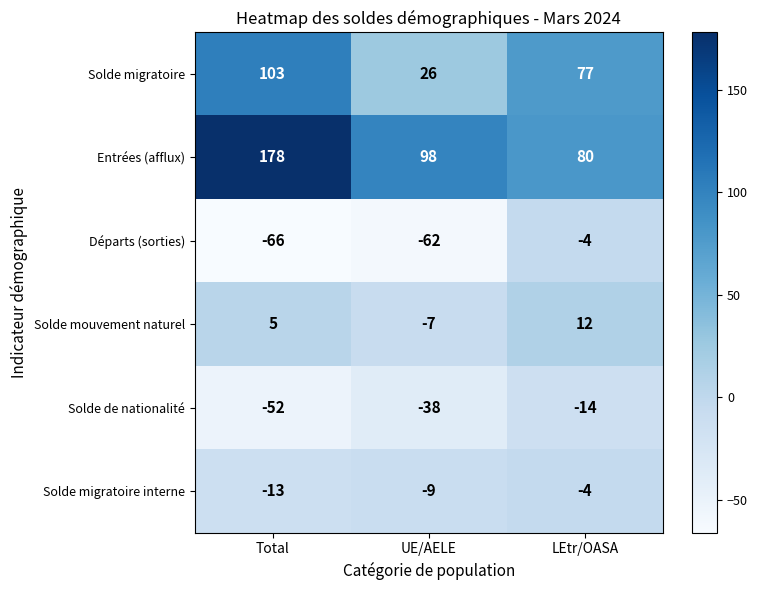

Reading left to right, extract all data points from this chart.

Solde migratoire: 103	26	77
Entrées (afflux): 178	98	80
Départs (sorties): -66	-62	-4
Solde mouvement naturel: 5	-7	12
Solde de nationalité: -52	-38	-14
Solde migratoire interne: -13	-9	-4